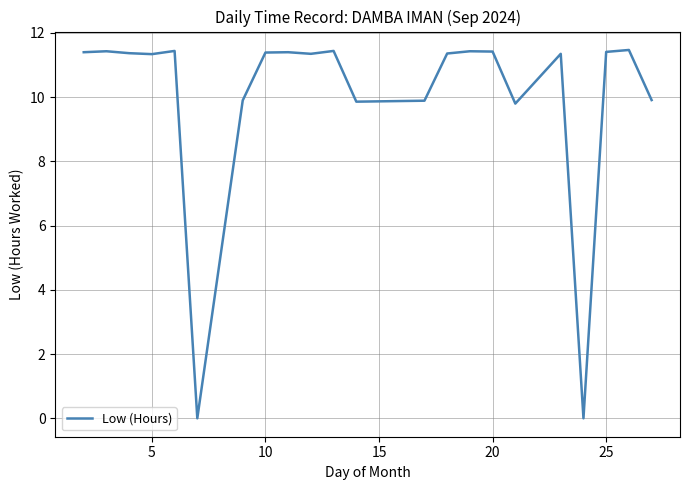

What is the maximum value shown in the chart?

11.5